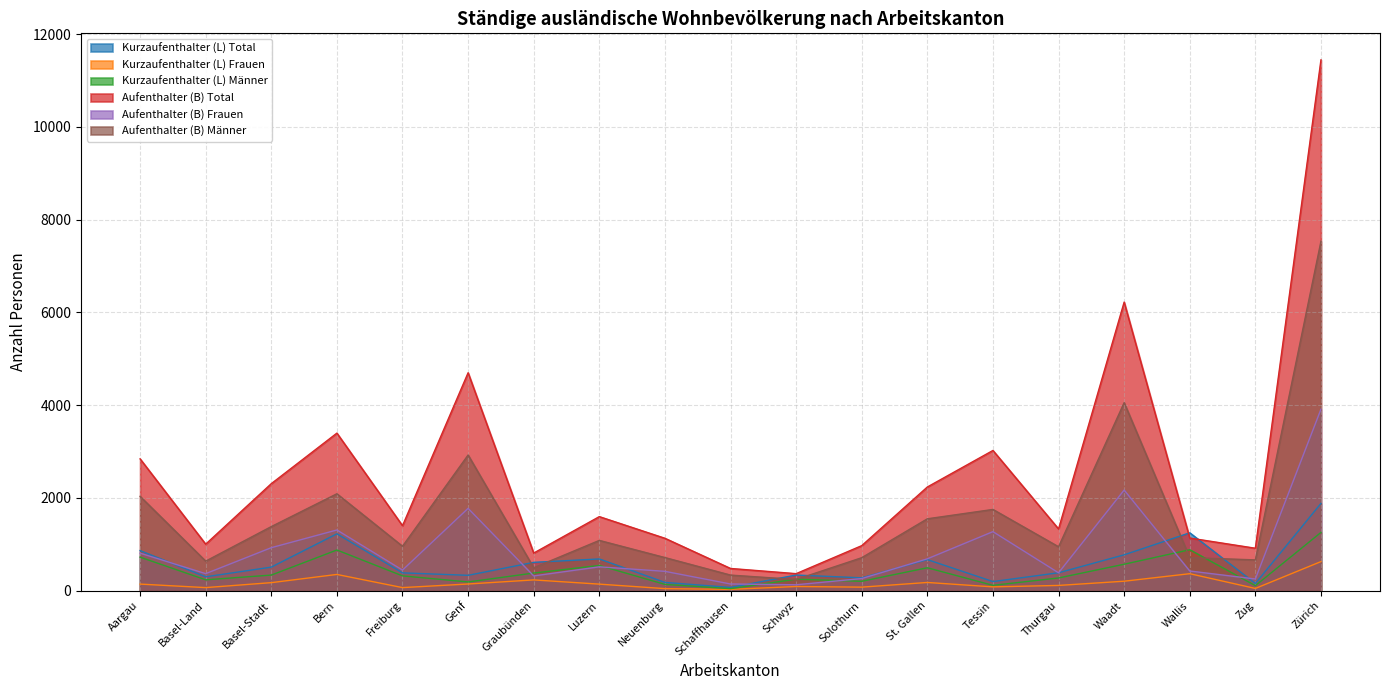

What are all the series names shown in the legend?

Kurzaufenthalter (L) Total, Kurzaufenthalter (L) Frauen, Kurzaufenthalter (L) Männer, Aufenthalter (B) Total, Aufenthalter (B) Frauen, Aufenthalter (B) Männer